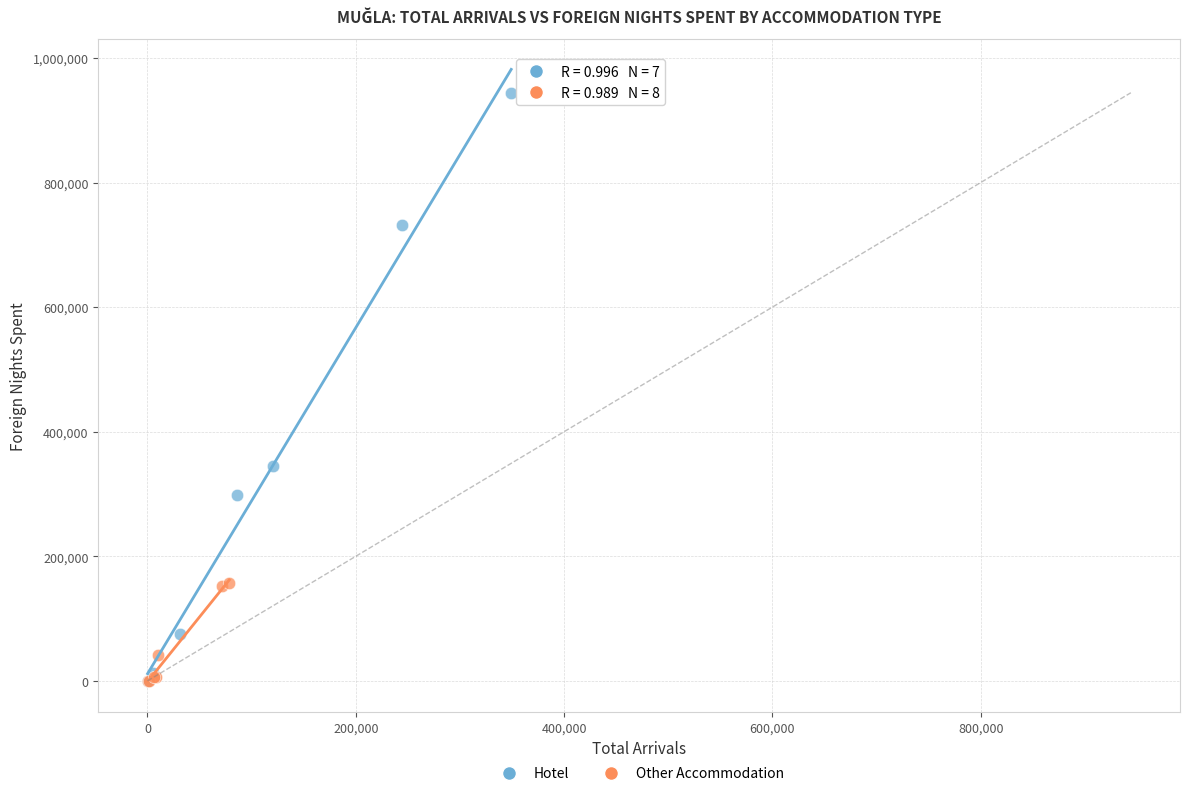

Which series has the widest spread of Y values?

Hotel